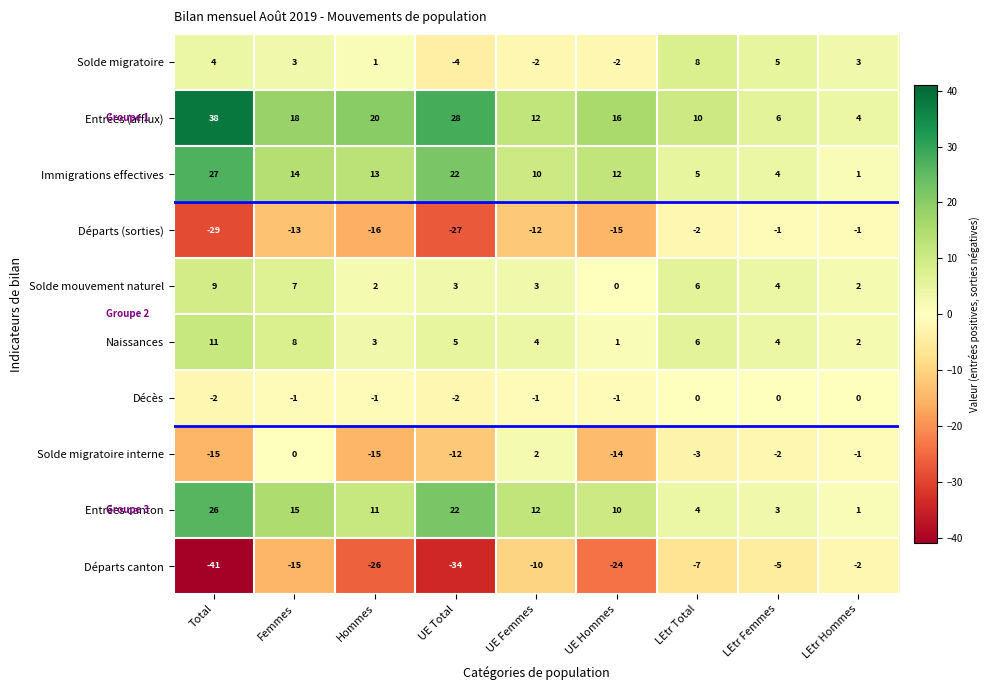

The Départs (sorties) series shows -1 at LEtr Femmes. True or false?

True